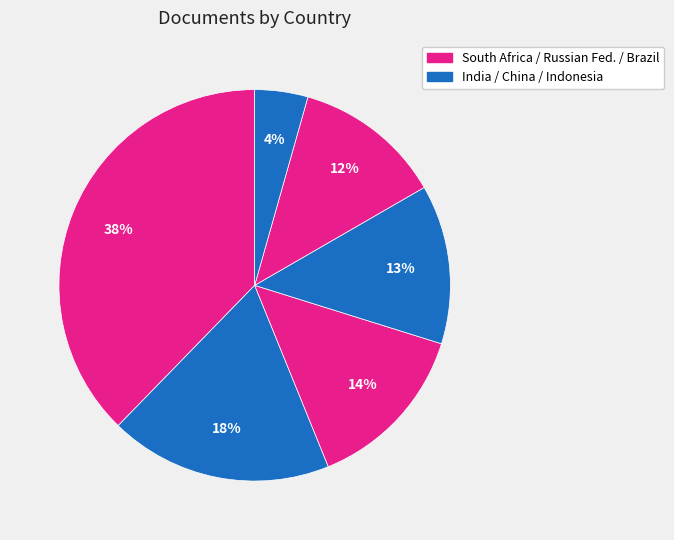

Rank the categories by value from highest to lowest.

South Africa, India, Russian Federation, China, Brazil, Indonesia